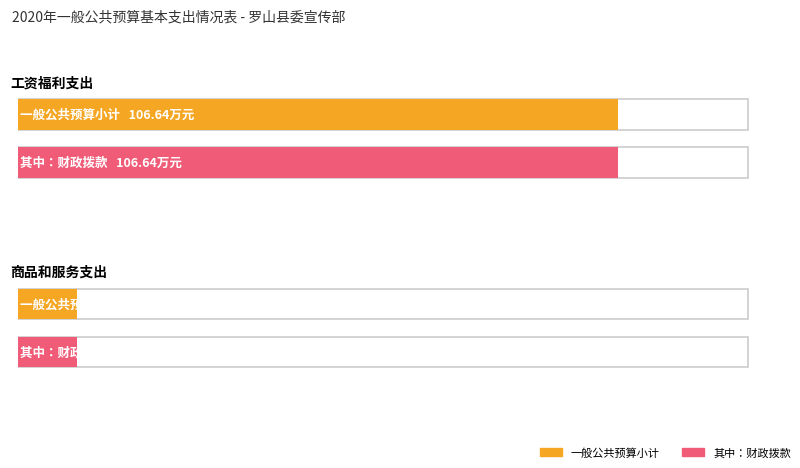

Between 工资福利支出 and 商品和服务支出, which is larger?

工资福利支出